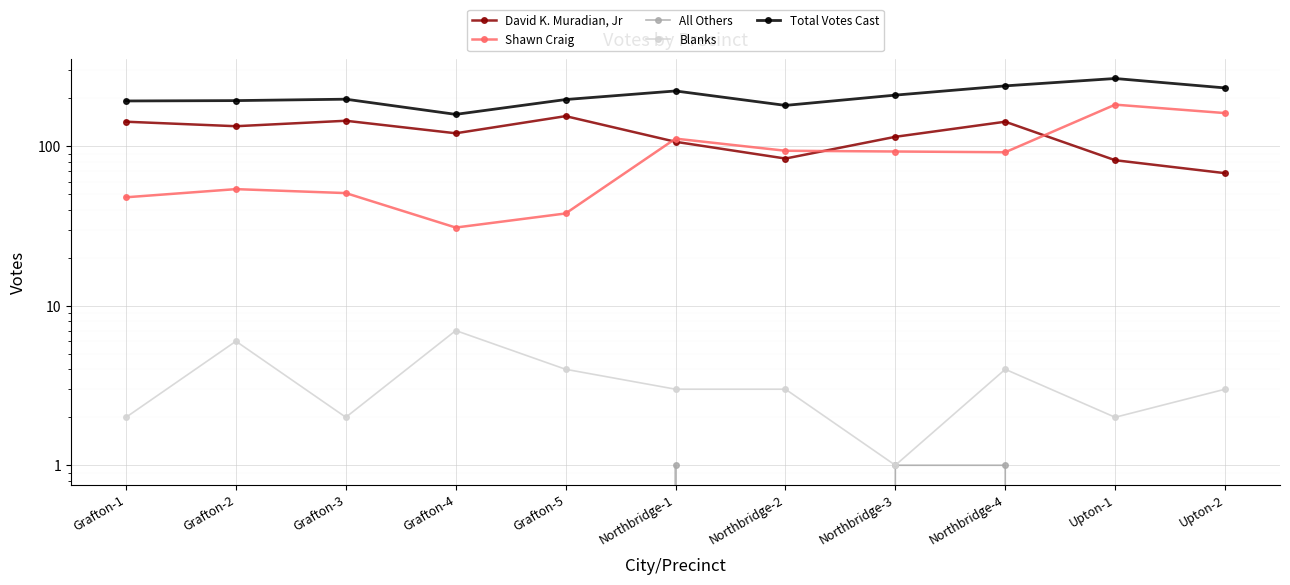

What are all the series names shown in the legend?

David K. Muradian, Jr, Shawn Craig, All Others, Blanks, Total Votes Cast